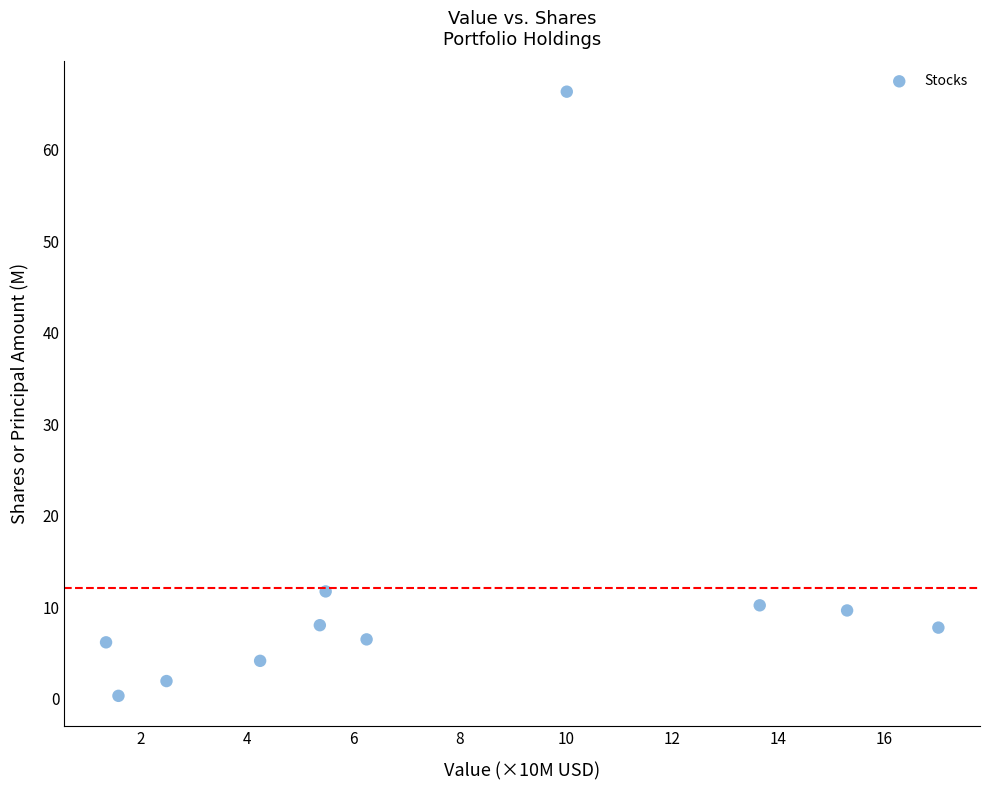

What Y value in the scatter plot is closest to 33?

11.7